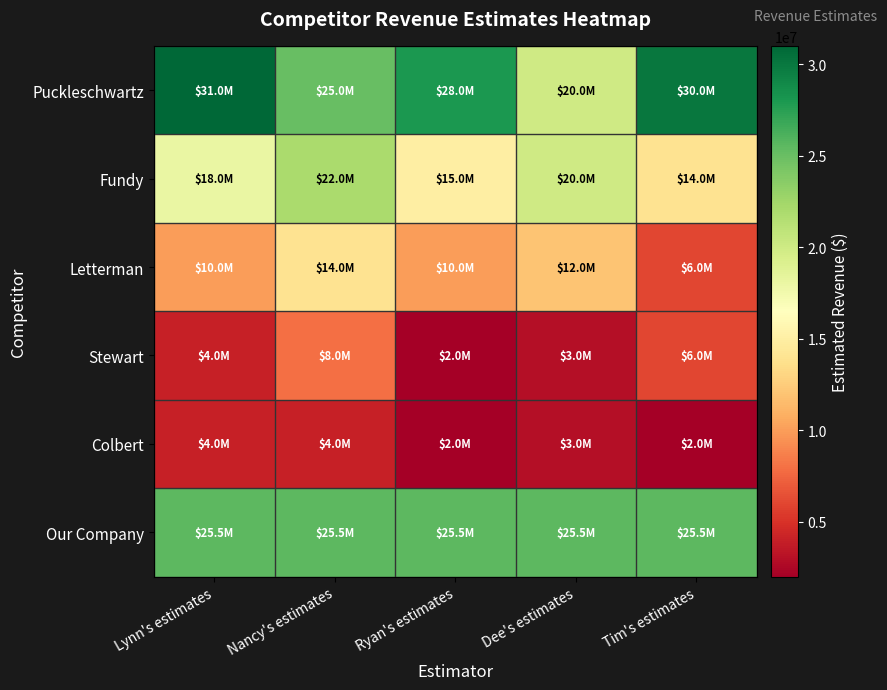

Reading right to left, extract all data points from this chart.

Puckleschwartz: Tim's estimates=30000000	Dee's estimates=20000000	Ryan's estimates=28000000	Nancy's estimates=25000000	Lynn's estimates=31000000
Fundy: Tim's estimates=14000000	Dee's estimates=20000000	Ryan's estimates=15000000	Nancy's estimates=22000000	Lynn's estimates=18000000
Letterman: Tim's estimates=6000000	Dee's estimates=12000000	Ryan's estimates=10000000	Nancy's estimates=14000000	Lynn's estimates=10000000
Stewart: Tim's estimates=6000000	Dee's estimates=3000000	Ryan's estimates=2000000	Nancy's estimates=8000000	Lynn's estimates=4000000
Colbert: Tim's estimates=2000000	Dee's estimates=3000000	Ryan's estimates=2000000	Nancy's estimates=4000000	Lynn's estimates=4000000
Our Company: Tim's estimates=25500000	Dee's estimates=25500000	Ryan's estimates=25500000	Nancy's estimates=25500000	Lynn's estimates=25500000